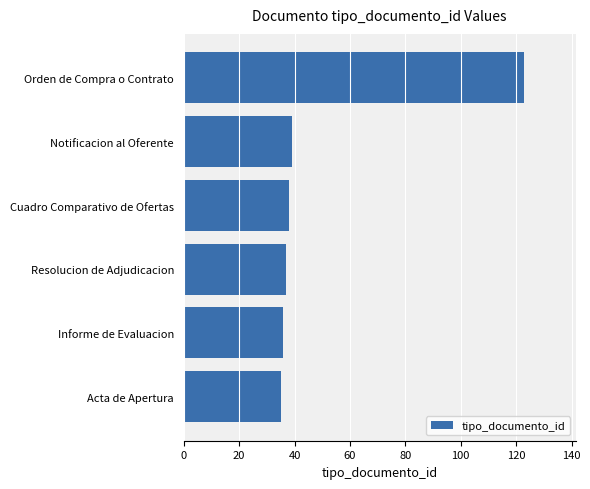

Which has a higher value, Notificacion al Oferente or Orden de Compra o Contrato?

Orden de Compra o Contrato